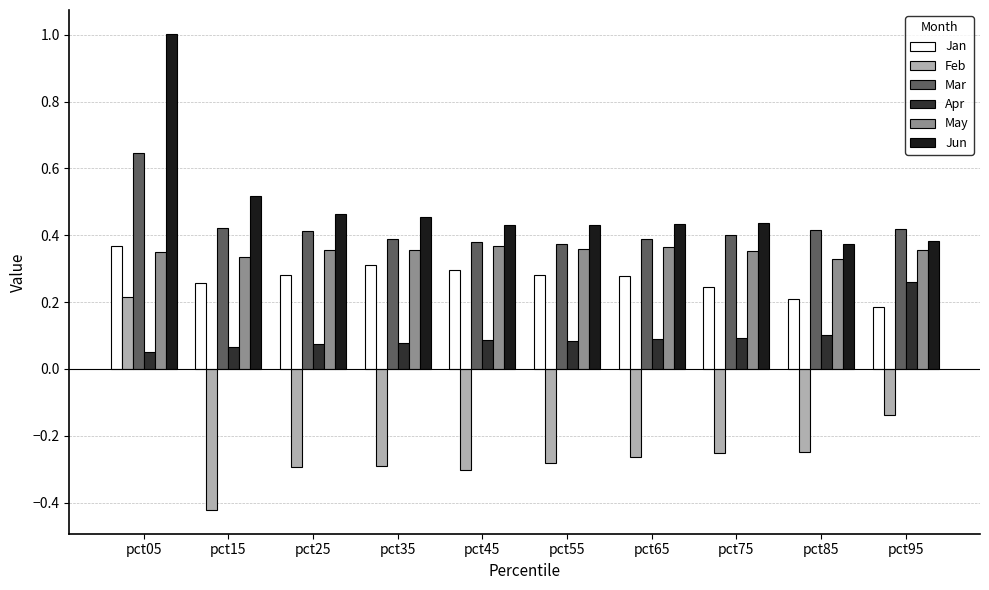

What is the value of the Apr bar at the 6th from the left?

0.1